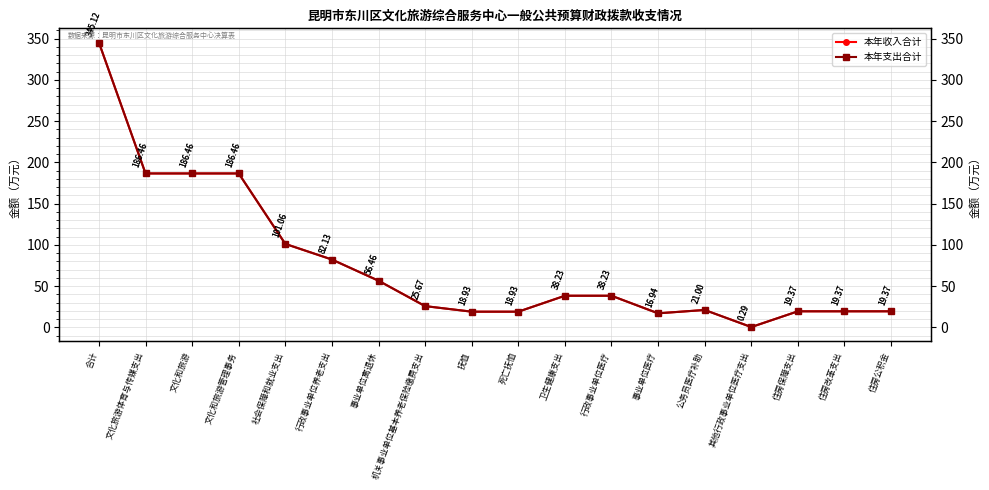

True or false: 本年收入合计 and 本年支出合计 intersect in this chart.

False